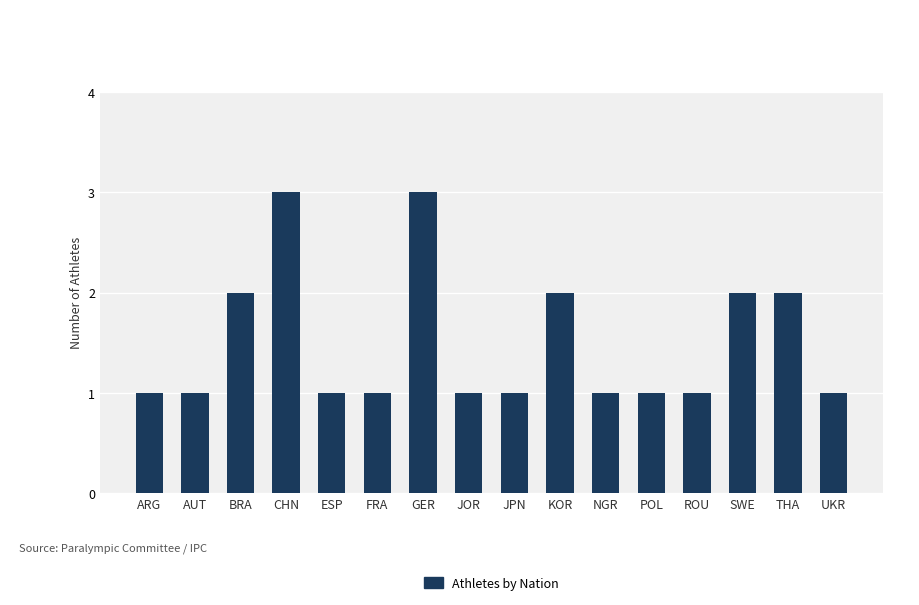

What is the label of the 5th bar from the right?

POL